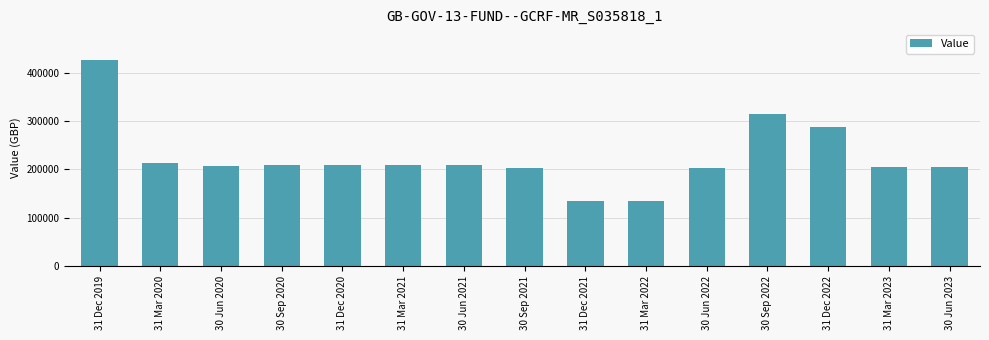

What is the label of the 9th bar from the left?

31 Dec 2021